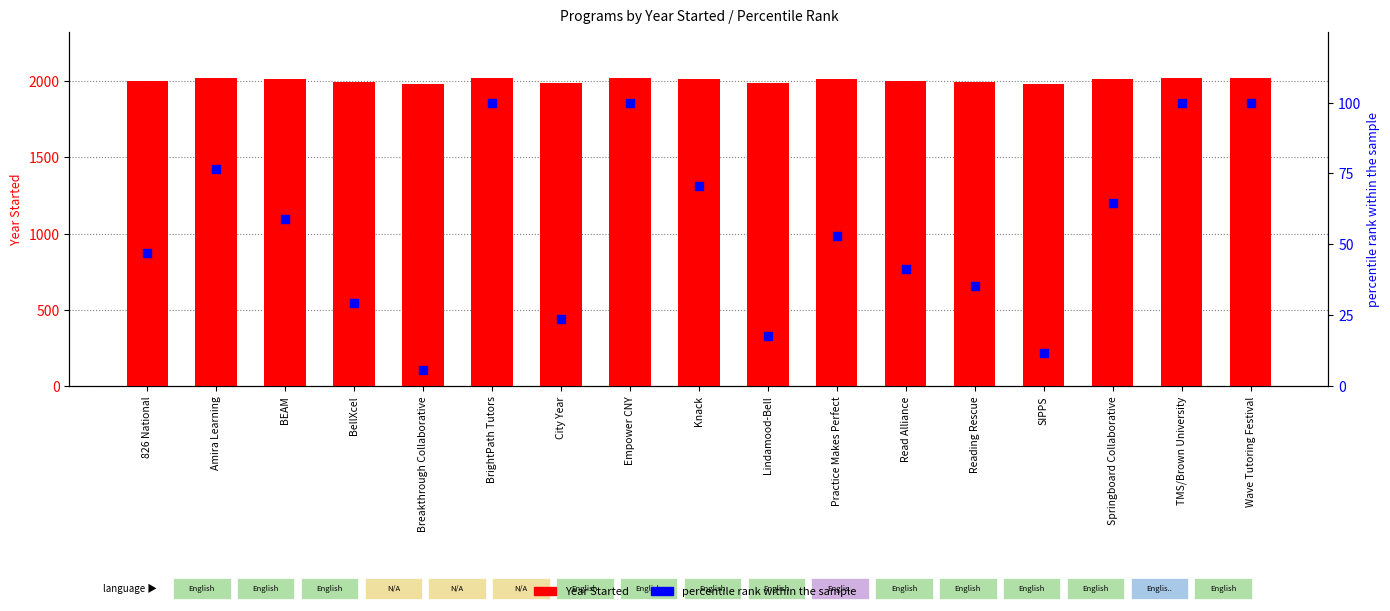

What is the total value across all series at Read Alliance?

2041.2